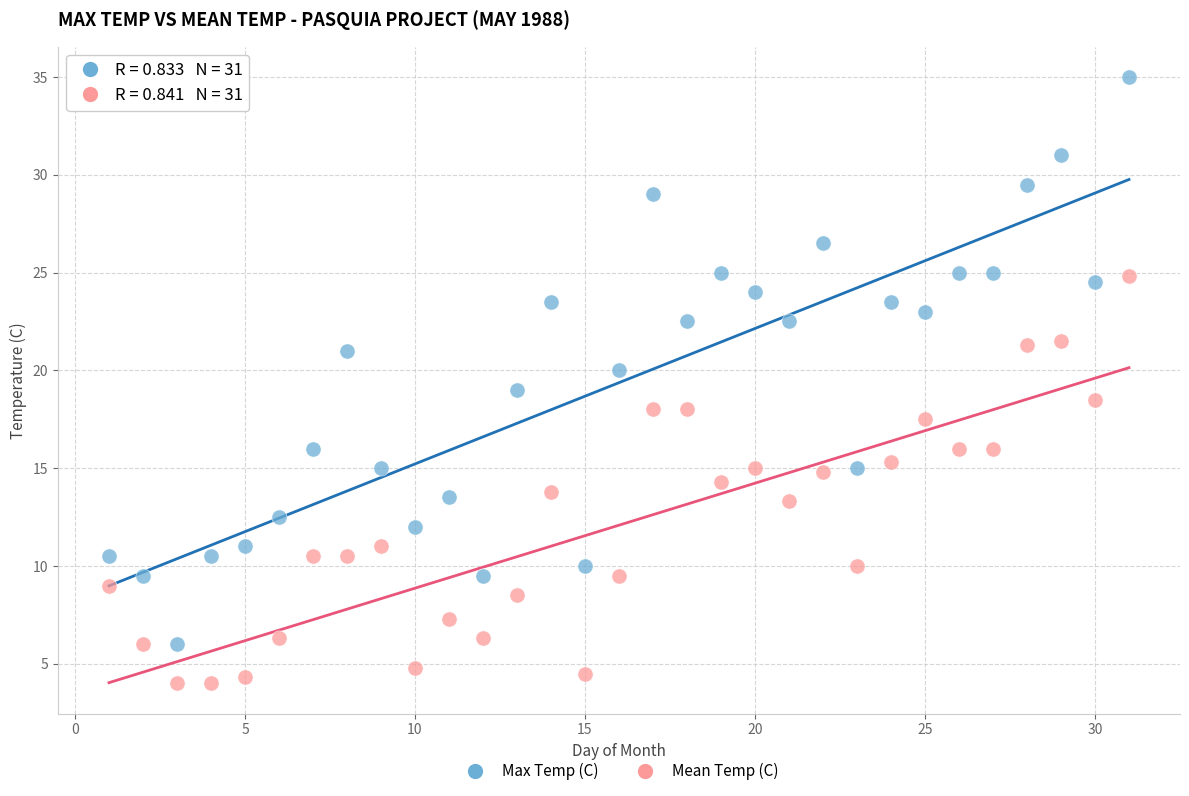

Across all data points, what is the range of X values (max minus min)?

30.0